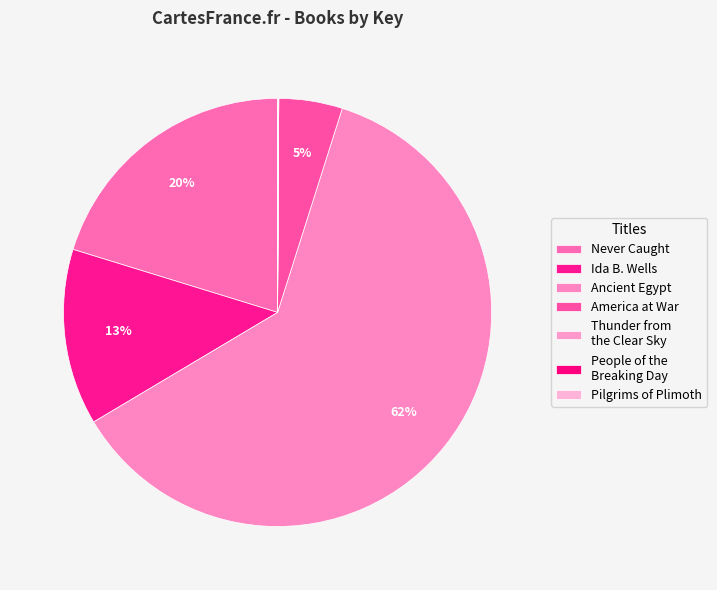

Which has a higher value, Ida B. Wells or America at War?

Ida B. Wells